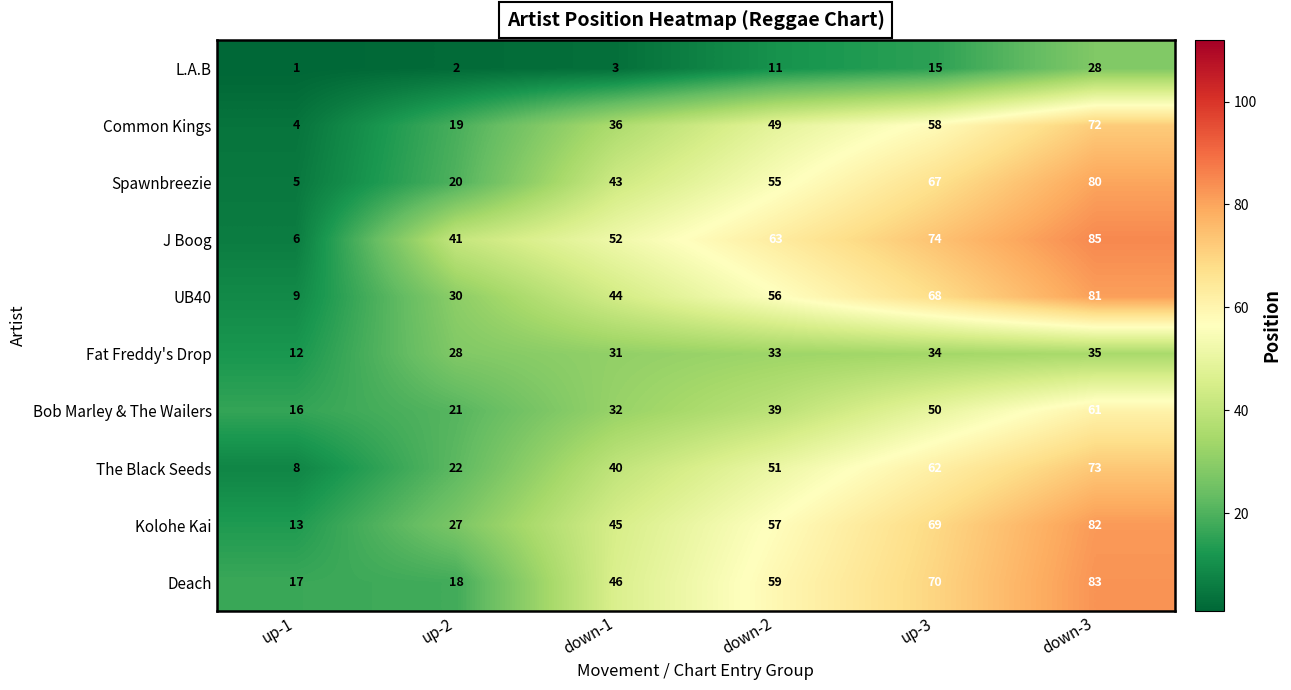

Which series has the largest total across all categories?

J Boog